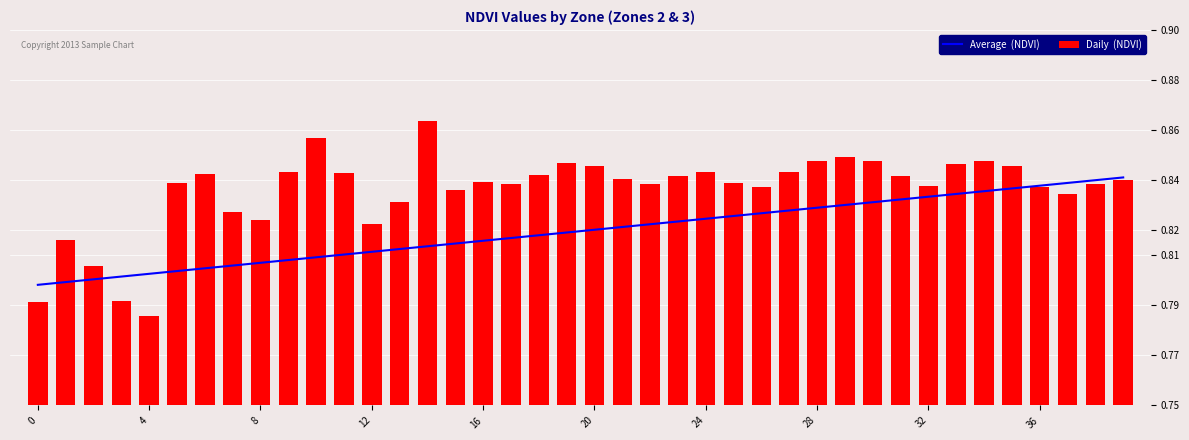

Reading left to right, extract all data points from this chart.

Average  (NDVI): 0.8	0.8	0.8	0.8	0.8	0.8	0.8	0.8	0.8	0.8	0.8	0.8	0.8	0.8	0.8	0.8	0.8	0.8	0.8	0.8	0.8	0.8	0.8	0.8	0.8	0.8	0.8	0.8	0.8	0.8	0.8	0.8	0.8	0.8	0.8	0.8	0.8	0.8	0.8	0.8
Daily  (NDVI): 0.8	0.8	0.8	0.8	0.8	0.8	0.8	0.8	0.8	0.8	0.9	0.8	0.8	0.8	0.9	0.8	0.8	0.8	0.8	0.8	0.8	0.8	0.8	0.8	0.8	0.8	0.8	0.8	0.8	0.8	0.8	0.8	0.8	0.8	0.8	0.8	0.8	0.8	0.8	0.8